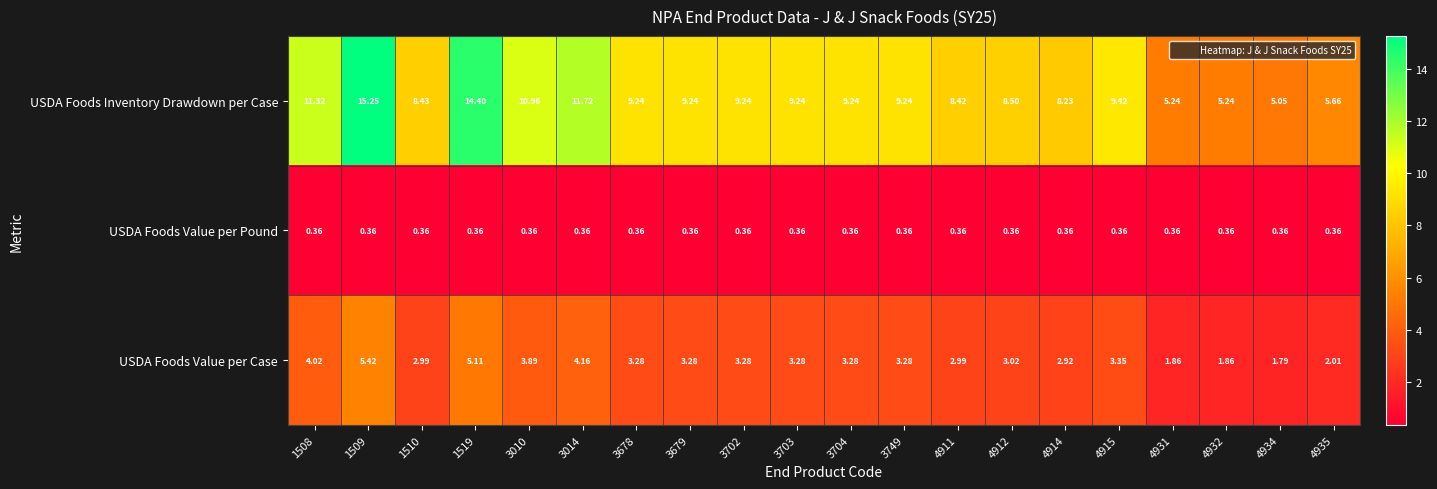

Which series has the largest total across all categories?

USDA Foods Inventory Drawdown per Case